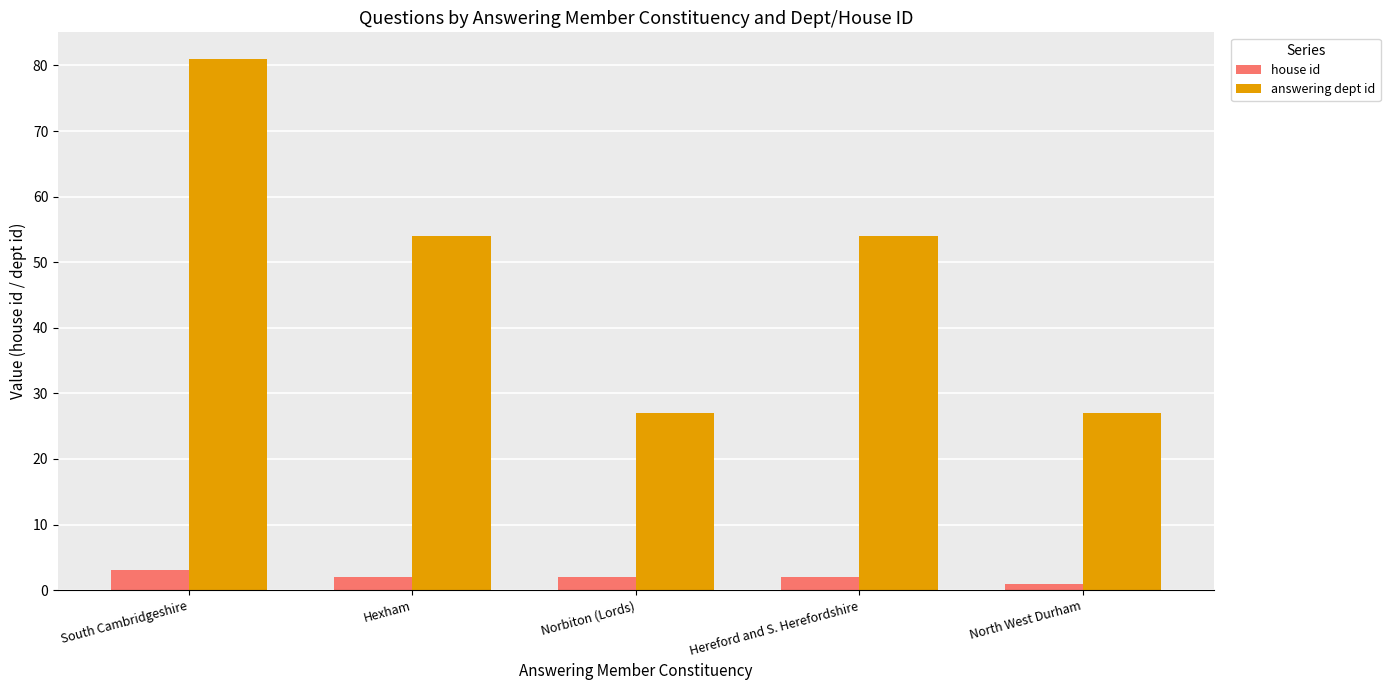

What is the approximate value of house id at Hexham?

2